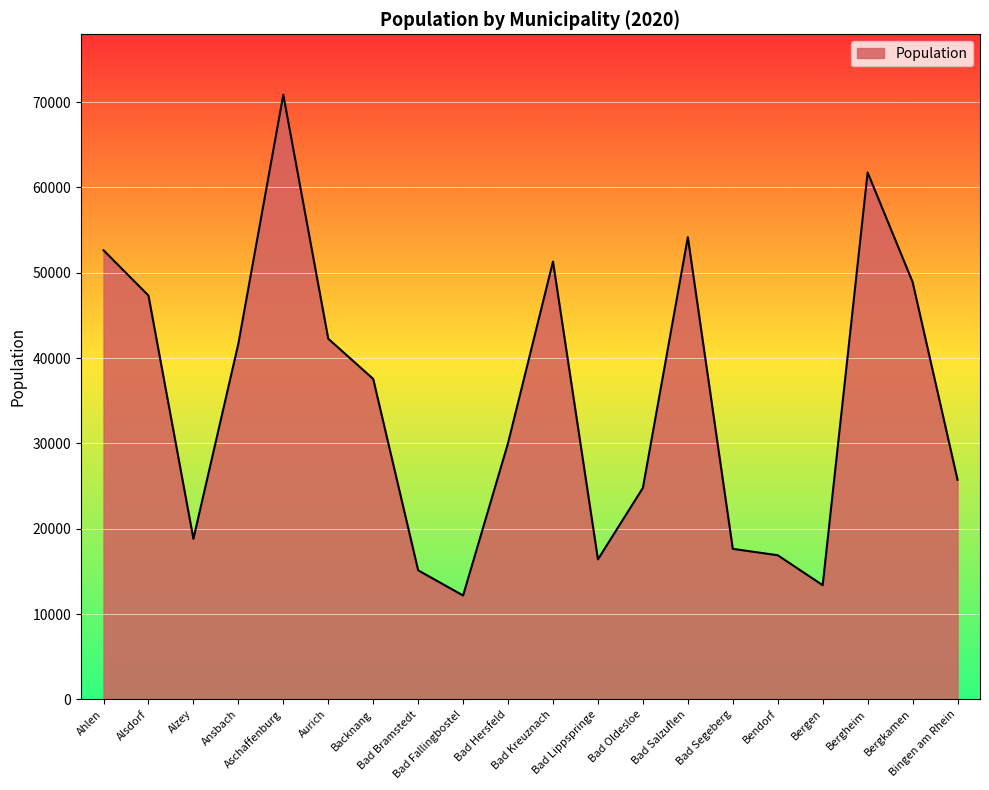

What is the difference between the values at Bad Kreuznach and Bergen?

37928